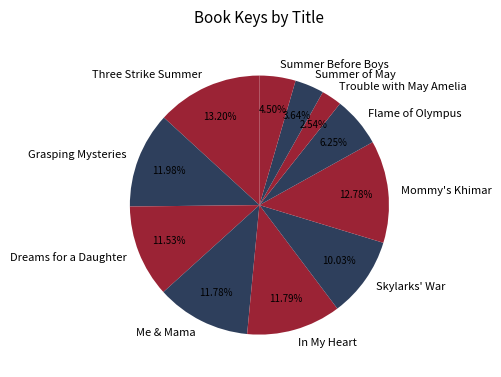

To the nearest percent, what is the difference between the Summer of May and Flame of Olympus slice percentages?

3%